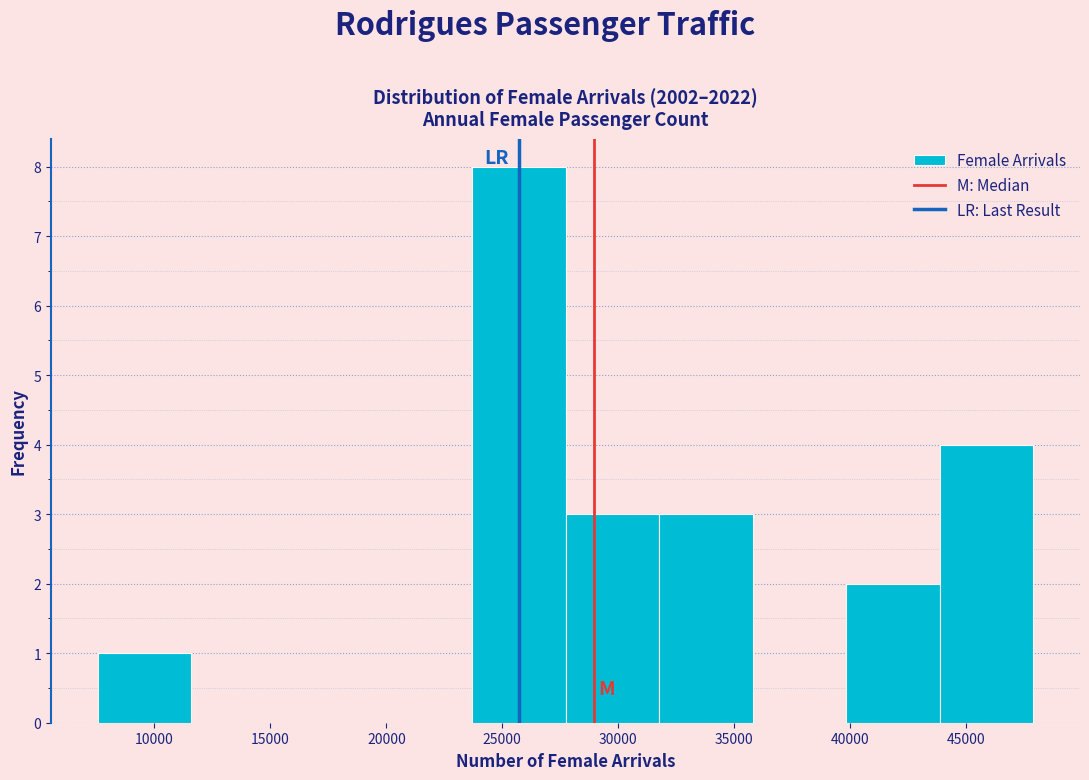

Reading left to right, list every bar in this chart as the range it spans on the x-axis followed by its height. Neither the bar edges nor the heights are printed on the chart, so give them approximately, as read against the axes.

7500 to 11500: 1
11500 to 15500: 0
15500 to 19500: 0
19500 to 23500: 0
23500 to 27500: 8
27500 to 32000: 3
32000 to 36000: 3
36000 to 40000: 0
40000 to 44000: 2
44000 to 48000: 4